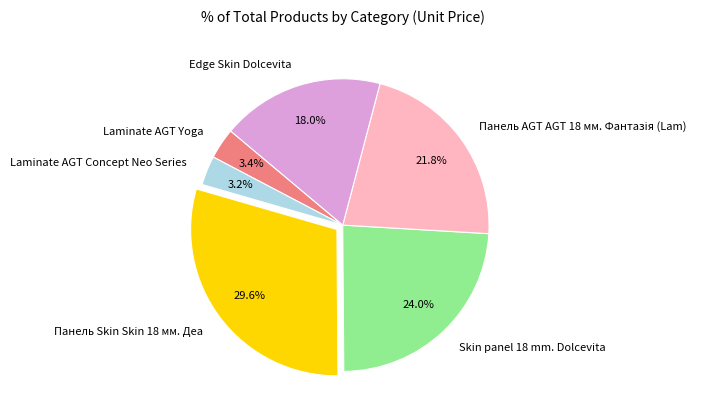

Does any single category account for the majority?

No